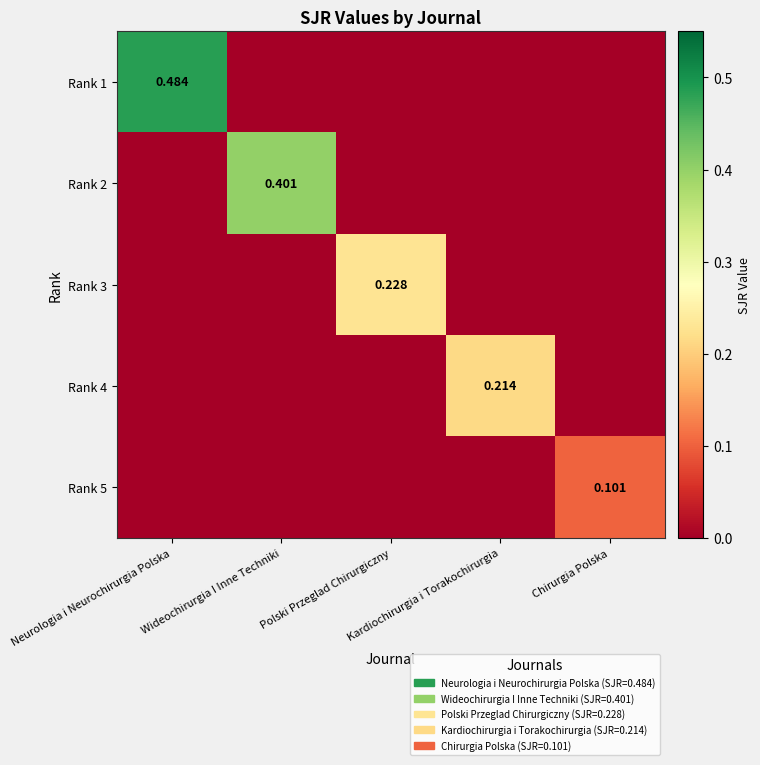

Which series changed the most between Neurologia i Neurochirurgia Polska and Wideochirurgia I Inne Techniki?

Rank 1